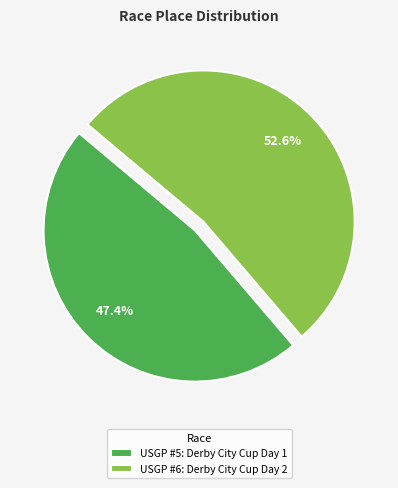

What percentage do USGP #5: Derby City Cup Day 1 and USGP #6: Derby City Cup Day 2 together represent?

100.0%